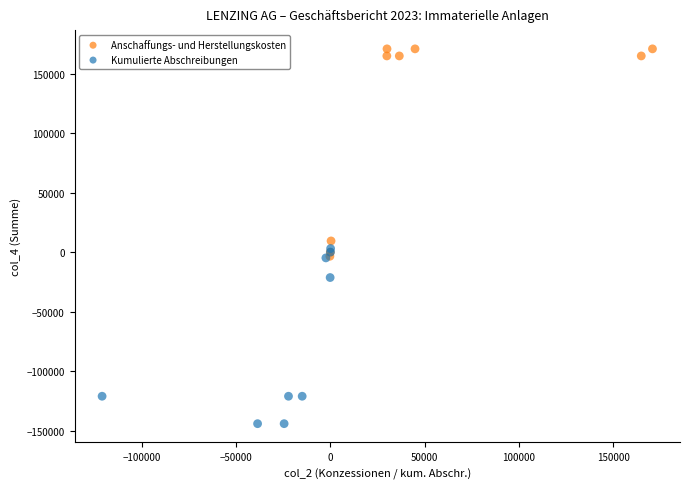

Which series has the largest Y range (max minus min)?

Anschaffungs- und Herstellungskosten